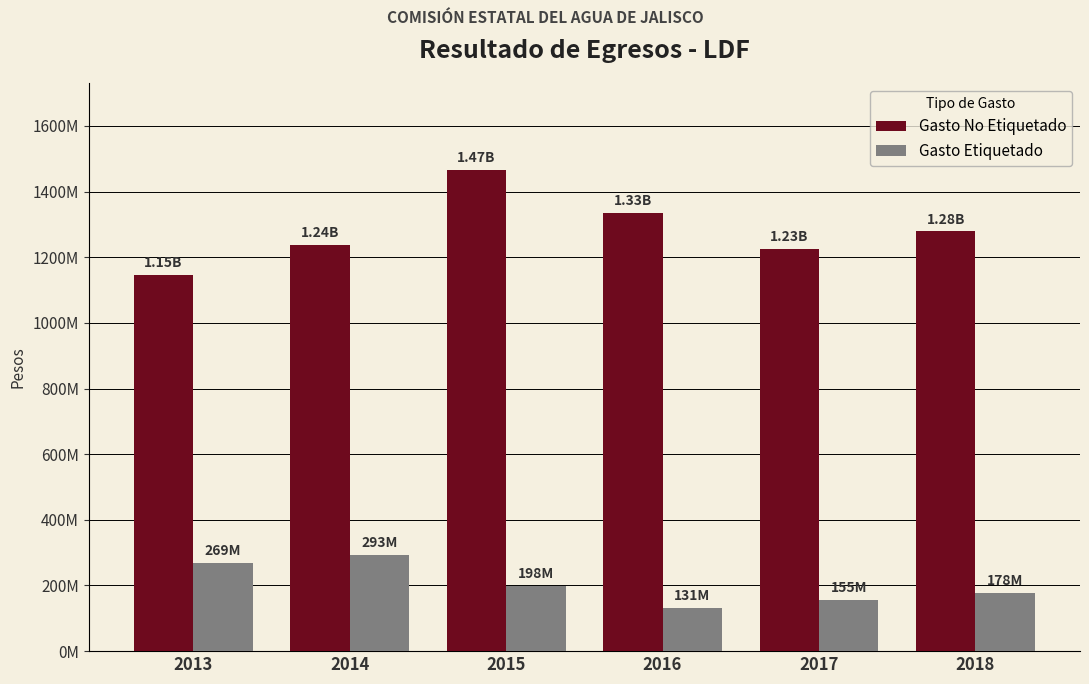

Which label corresponds to the largest value in the chart?

2015